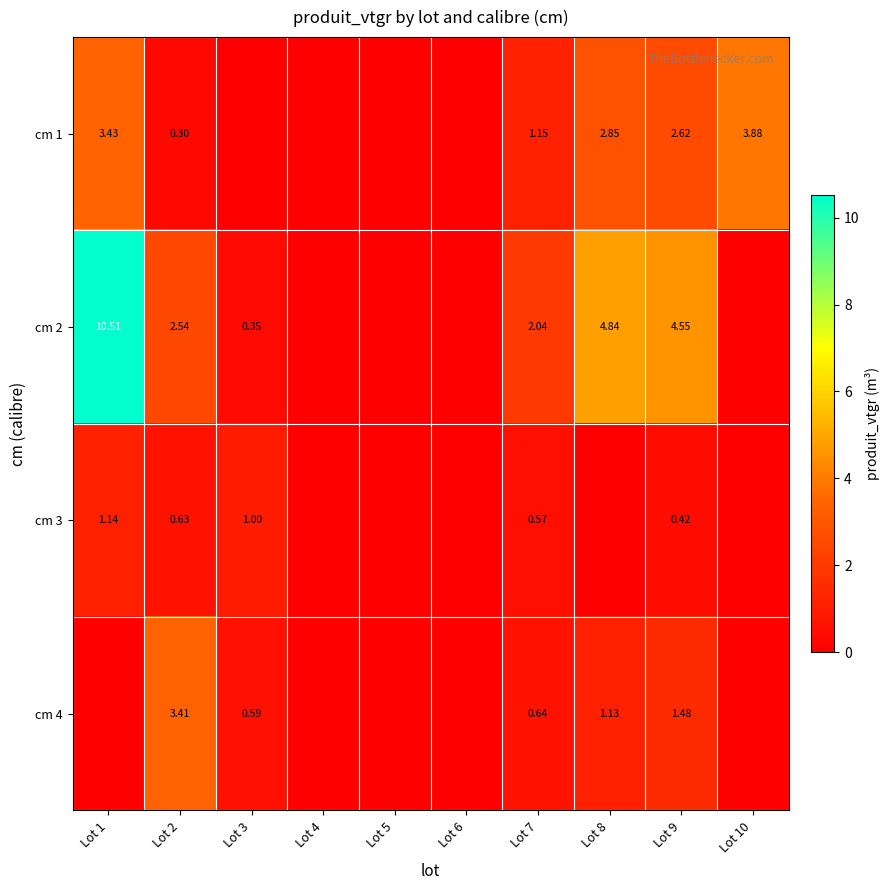

Is the value of cm 4 at Lot 9 greater than the value of cm 1 at Lot 1?

No